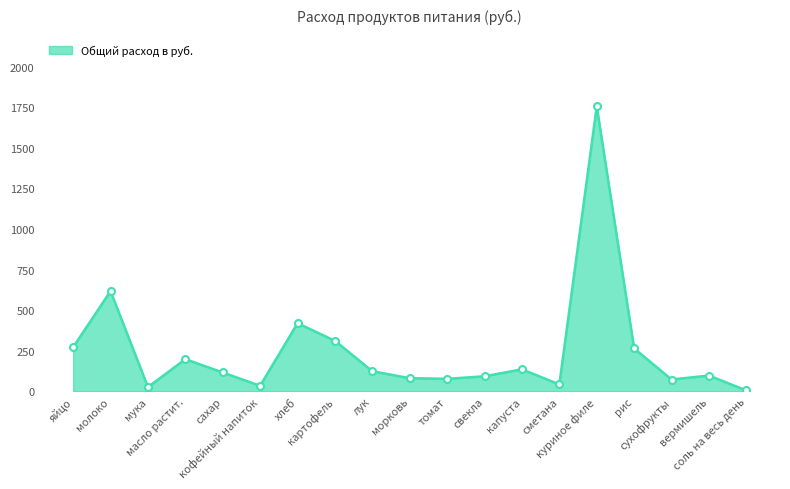

True or false: the data has more than 1 interior local peaks.

True